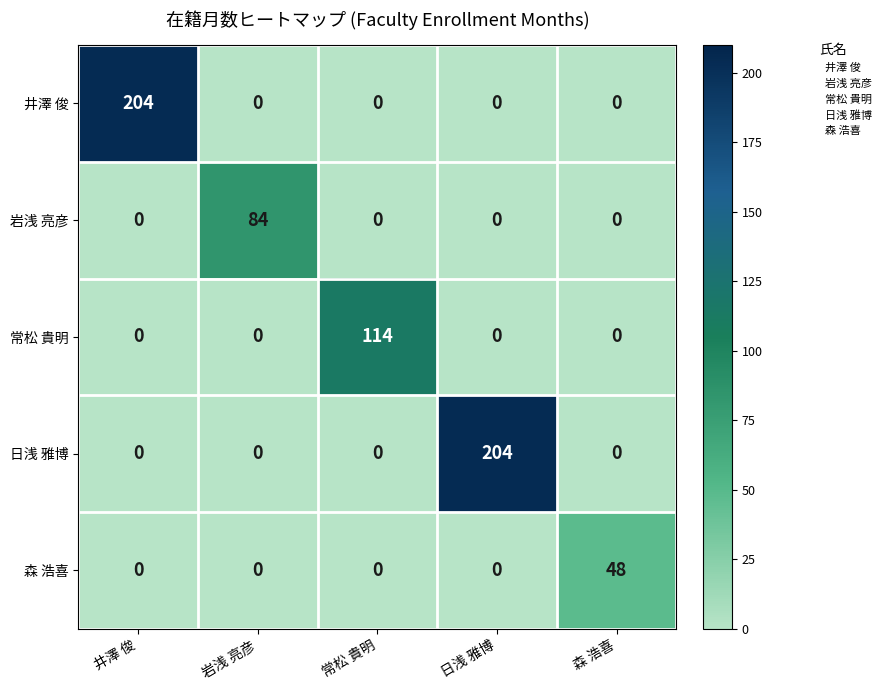

At which label does 森 浩喜 reach its peak?

森 浩喜